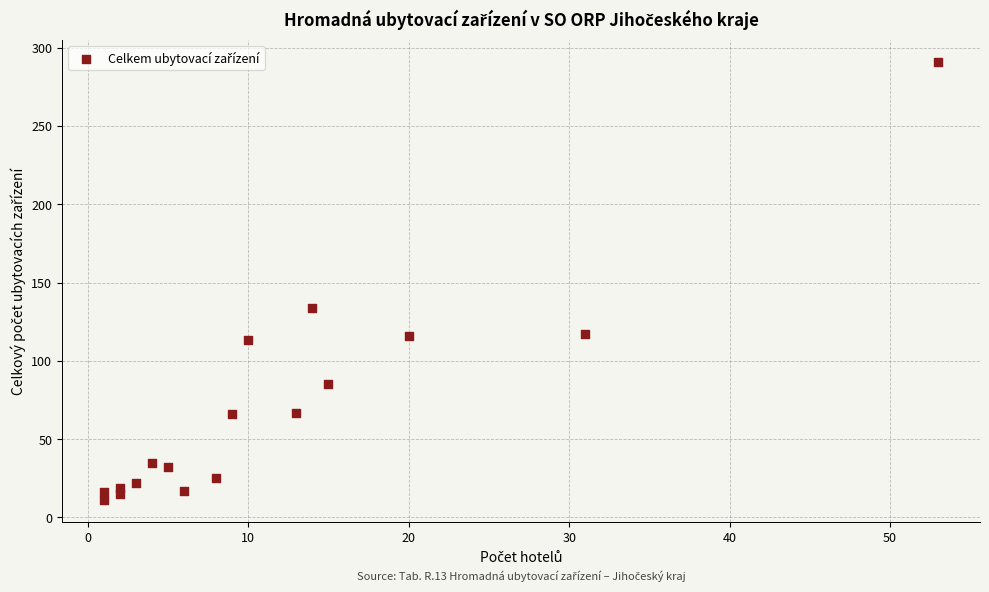

What Y value in the scatter plot is closest to 151?

134